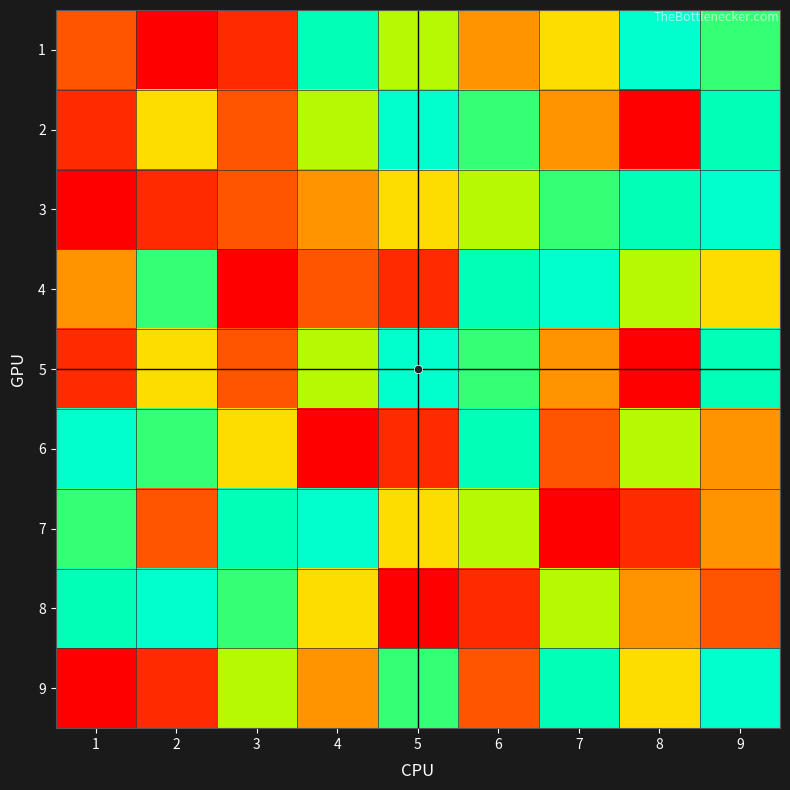

Reading right to left, list all the values displayed in this chart.

1: 9=7	8=9	7=5	6=4	5=6	4=8	3=2	2=1	1=3
2: 9=8	8=1	7=4	6=7	5=9	4=6	3=3	2=5	1=2
3: 9=9	8=8	7=7	6=6	5=5	4=4	3=3	2=2	1=1
4: 9=5	8=6	7=9	6=8	5=2	4=3	3=1	2=7	1=4
5: 9=8	8=1	7=4	6=7	5=9	4=6	3=3	2=5	1=2
6: 9=4	8=6	7=3	6=8	5=2	4=1	3=5	2=7	1=9
7: 9=4	8=2	7=1	6=6	5=5	4=9	3=8	2=3	1=7
8: 9=3	8=4	7=6	6=2	5=1	4=5	3=7	2=9	1=8
9: 9=9	8=5	7=8	6=3	5=7	4=4	3=6	2=2	1=1